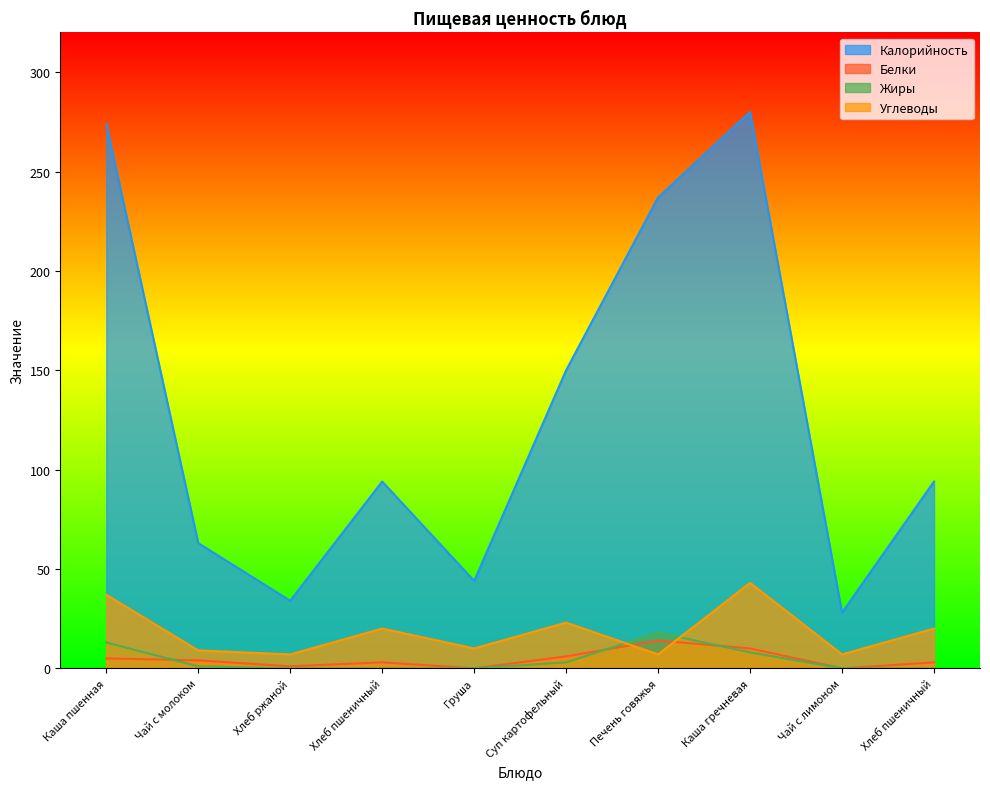

Which series has the largest total across all categories?

Калорийность